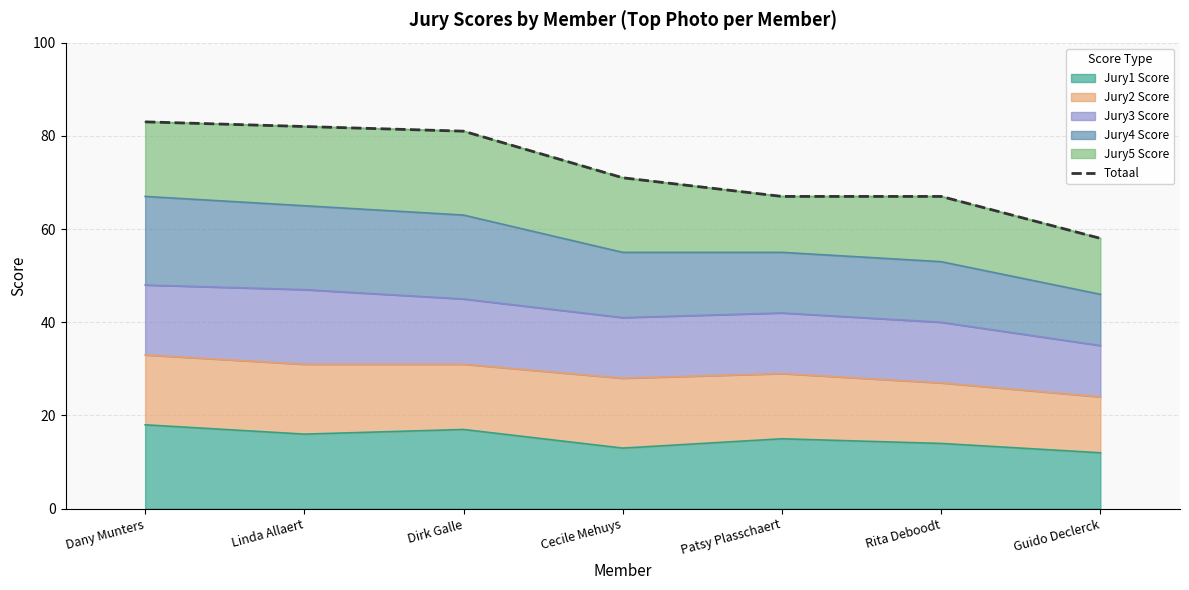

Rank the categories by value from highest to lowest.

Dany Munters, Linda Allaert, Dirk Galle, Cecile Mehuys, Patsy Plasschaert, Rita Deboodt, Guido Declerck